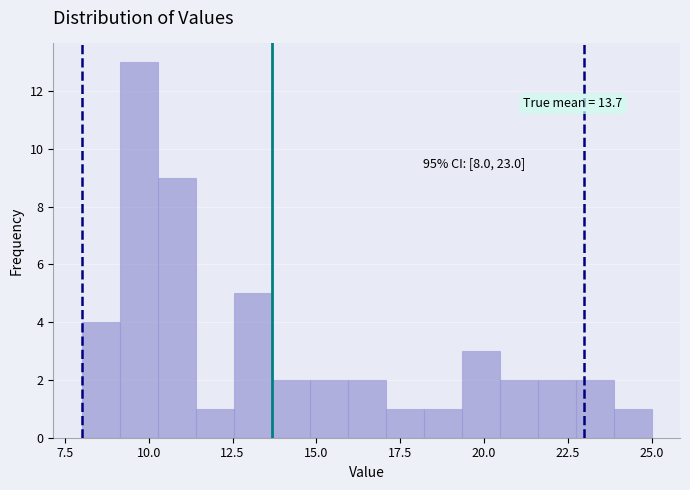

Read against the x-axis, roughly where is the centre of the tallest bar?

9.5